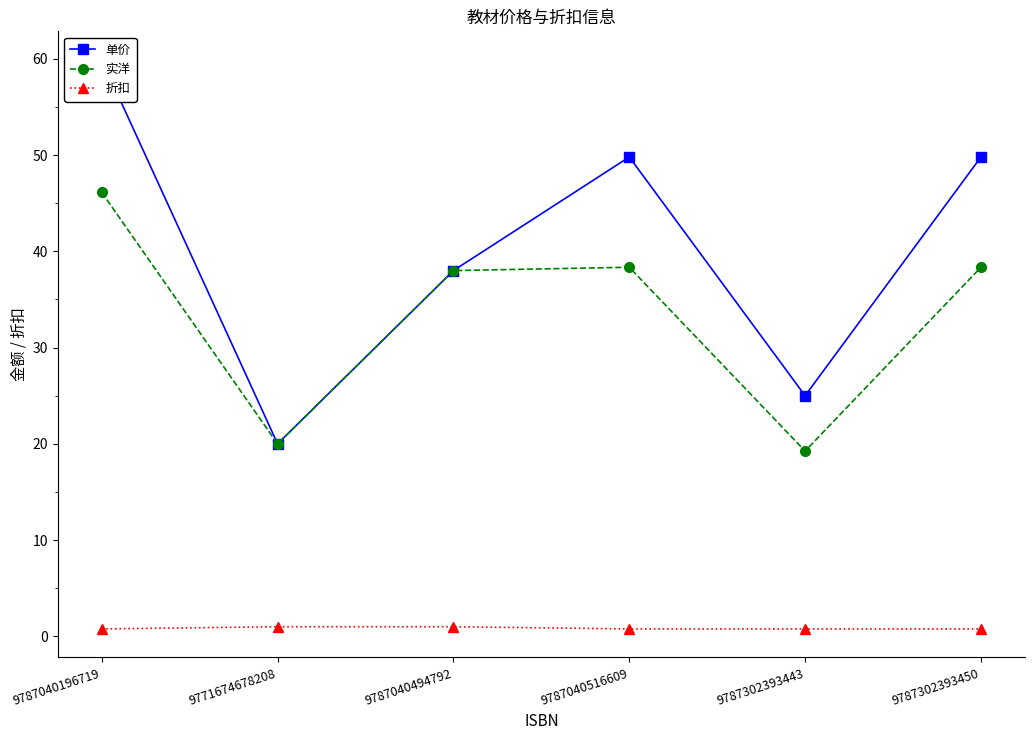

What is the smallest value displayed?

0.8